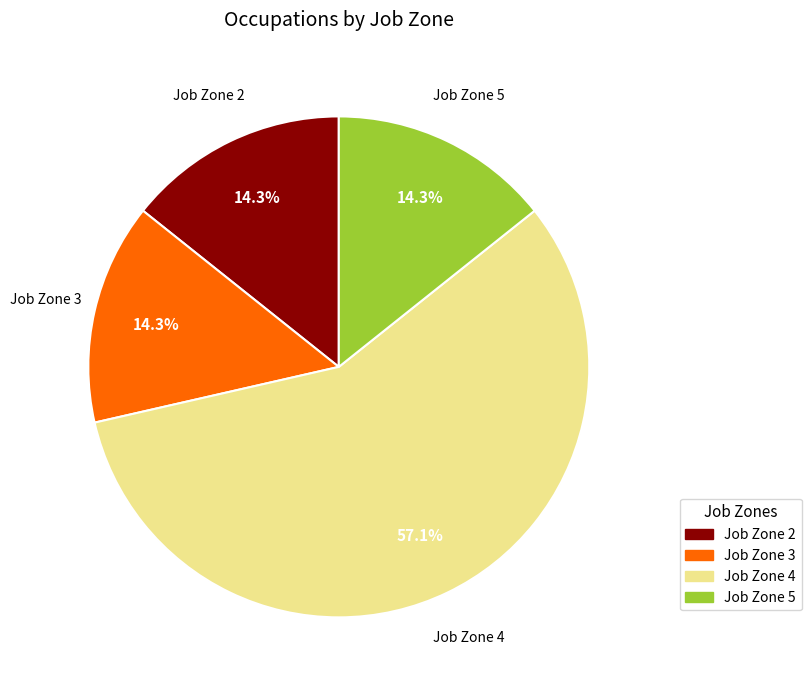

Is there a majority slice in this chart?

Yes